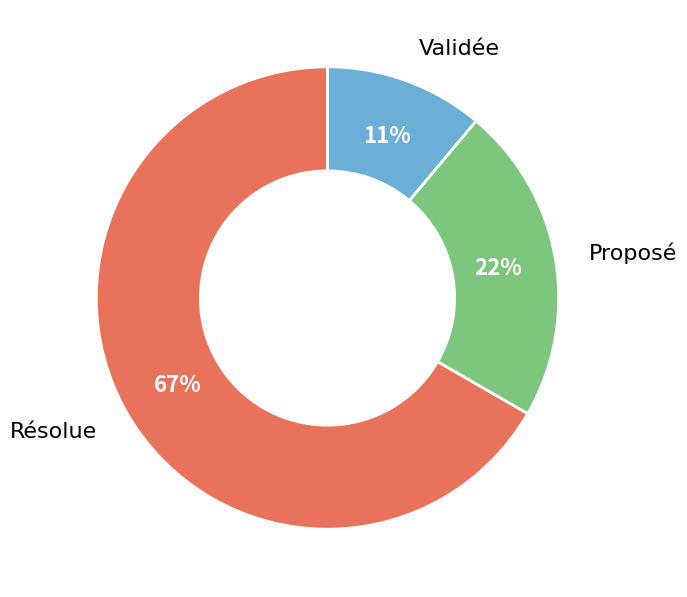

What is the largest slice in the pie chart?

Résolue